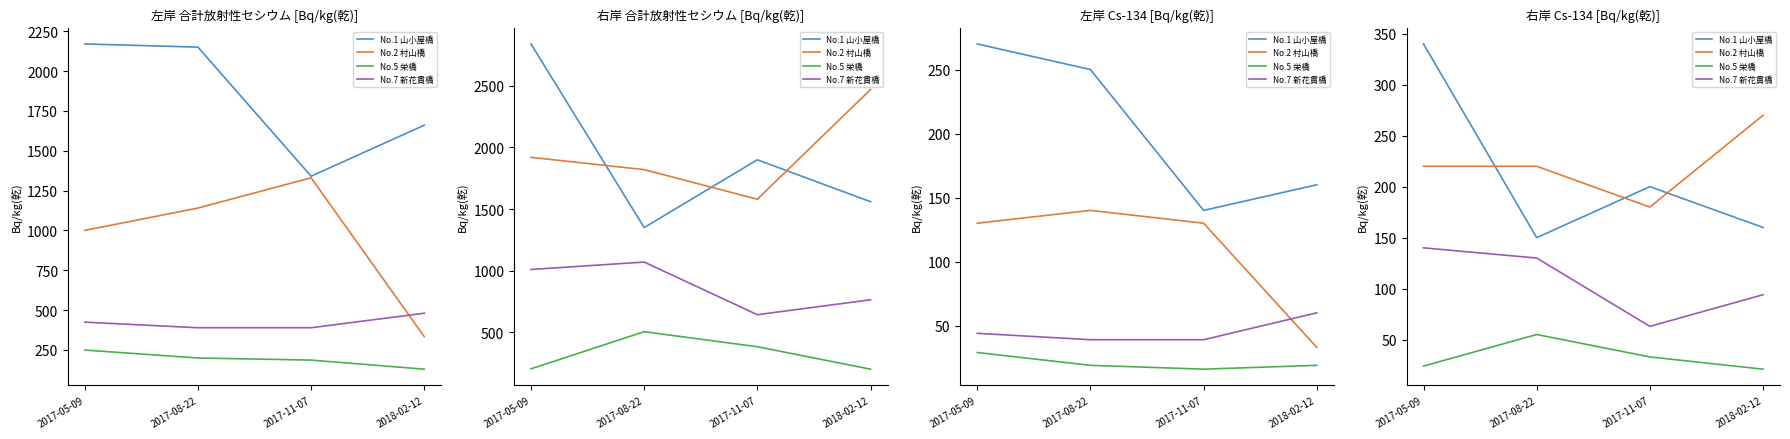

At which label does No.2 村山橋 first exceed 220?

2018-02-12